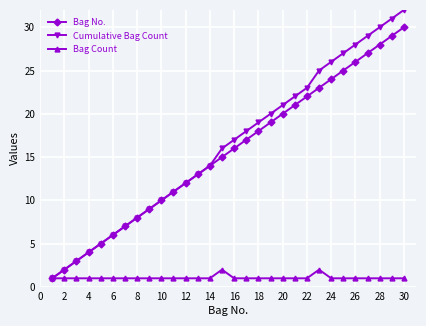

Rank the series by their maximum value, from lowest to highest.

Bag Count, Bag No., Cumulative Bag Count